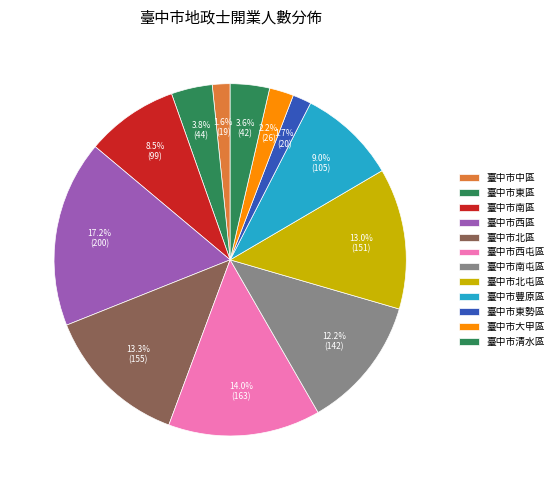

Which has a higher value, 臺中市北屯區 or 臺中市南區?

臺中市北屯區